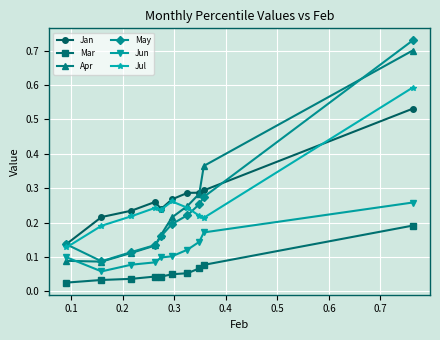

True or false: Apr has more than 2 interior local peaks.

False